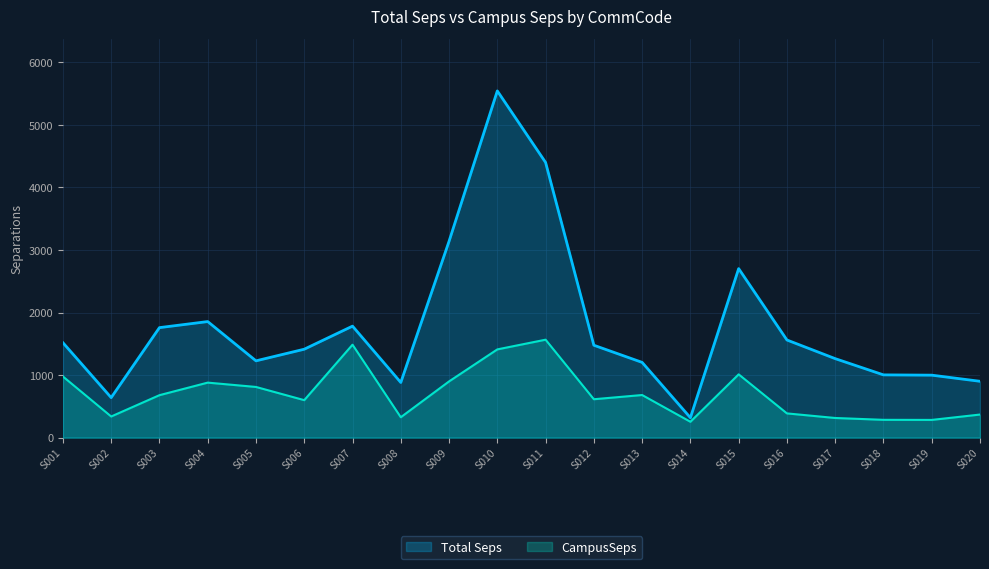

At which label does CampusSeps reach its peak?

S011